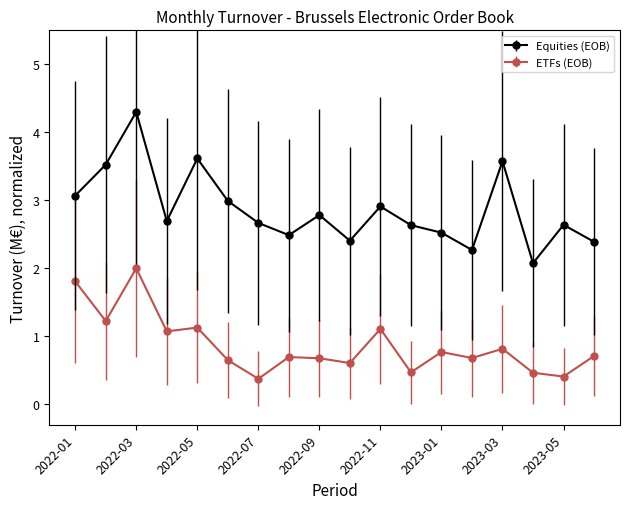

Rank the series by their maximum value, from highest to lowest.

Equities (EOB), ETFs (EOB)